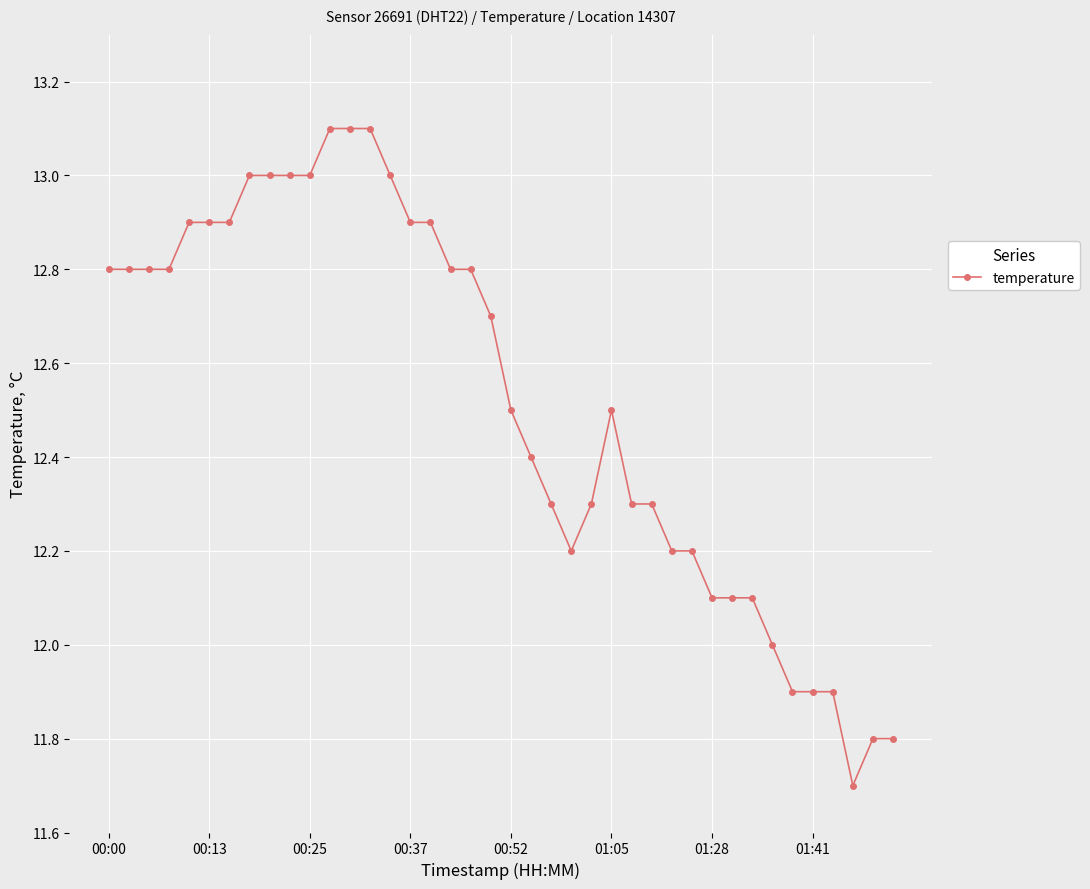

What is the value of the 37th point from the left?

11.9